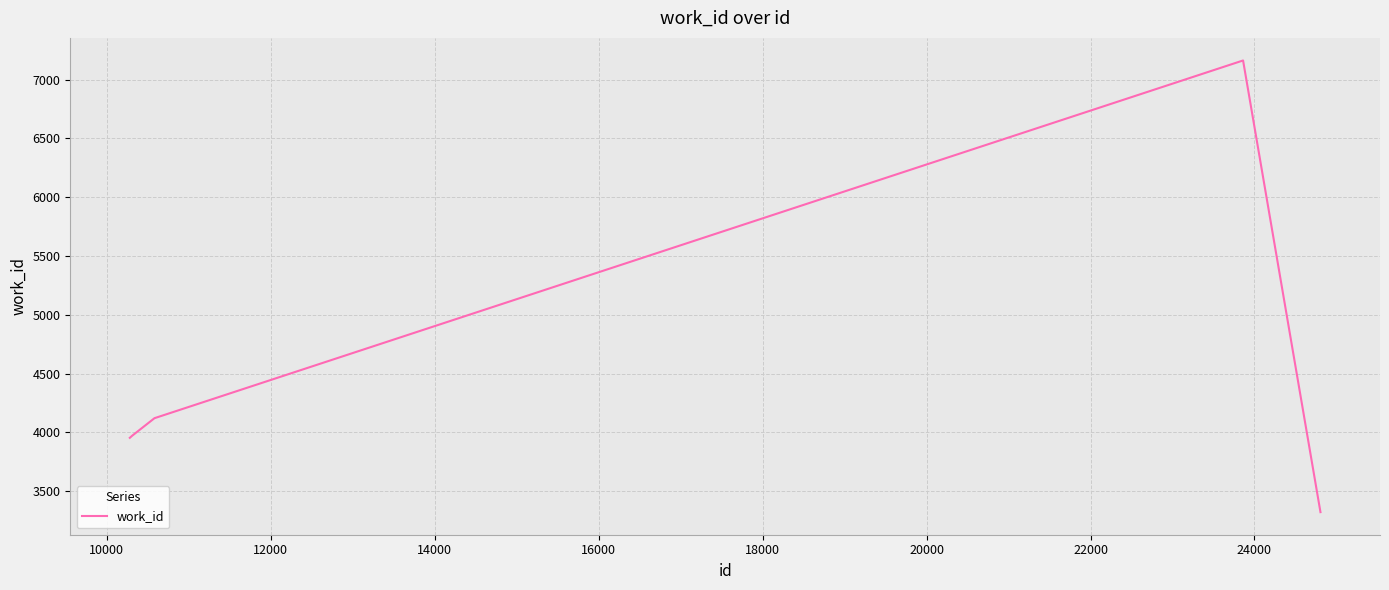

What is the difference between the maximum and minimum values?

3841